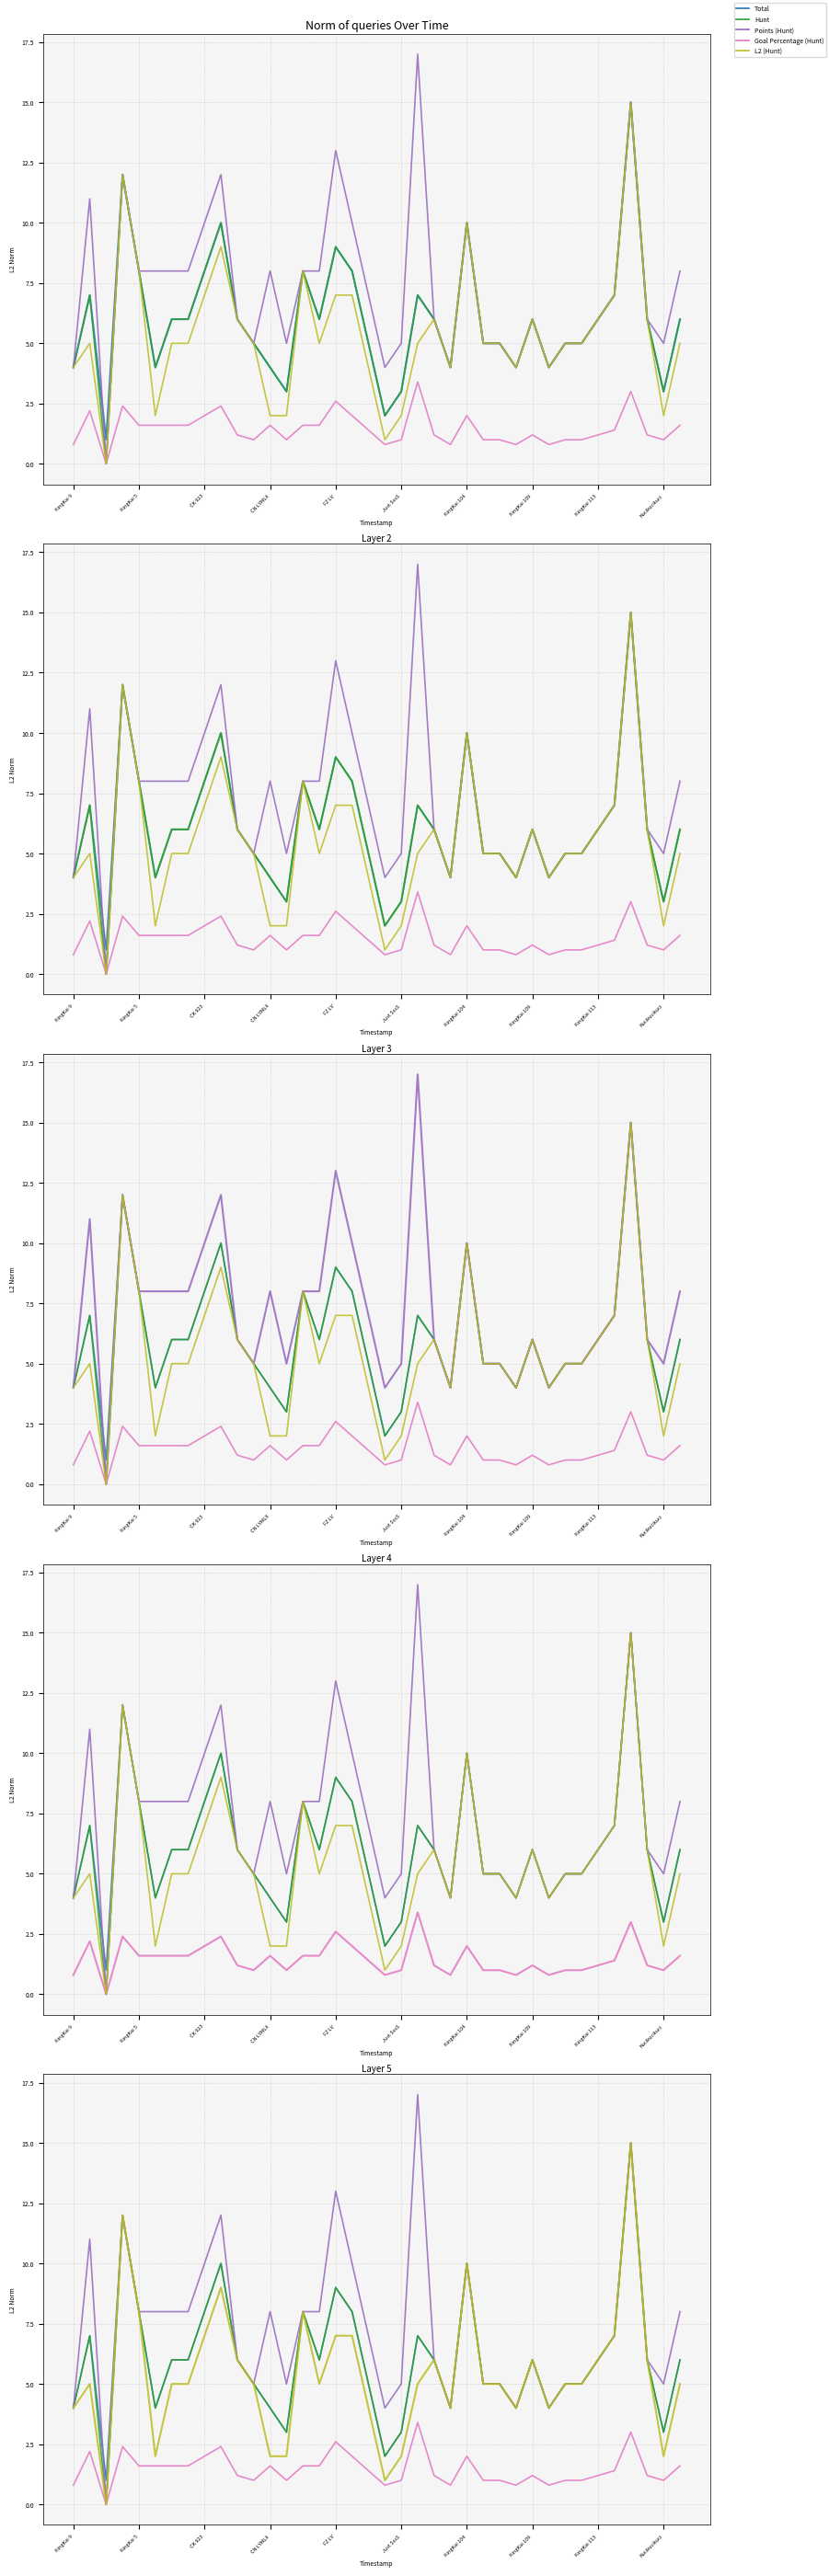

Which series has the largest total across all categories?

Points (Hunt)